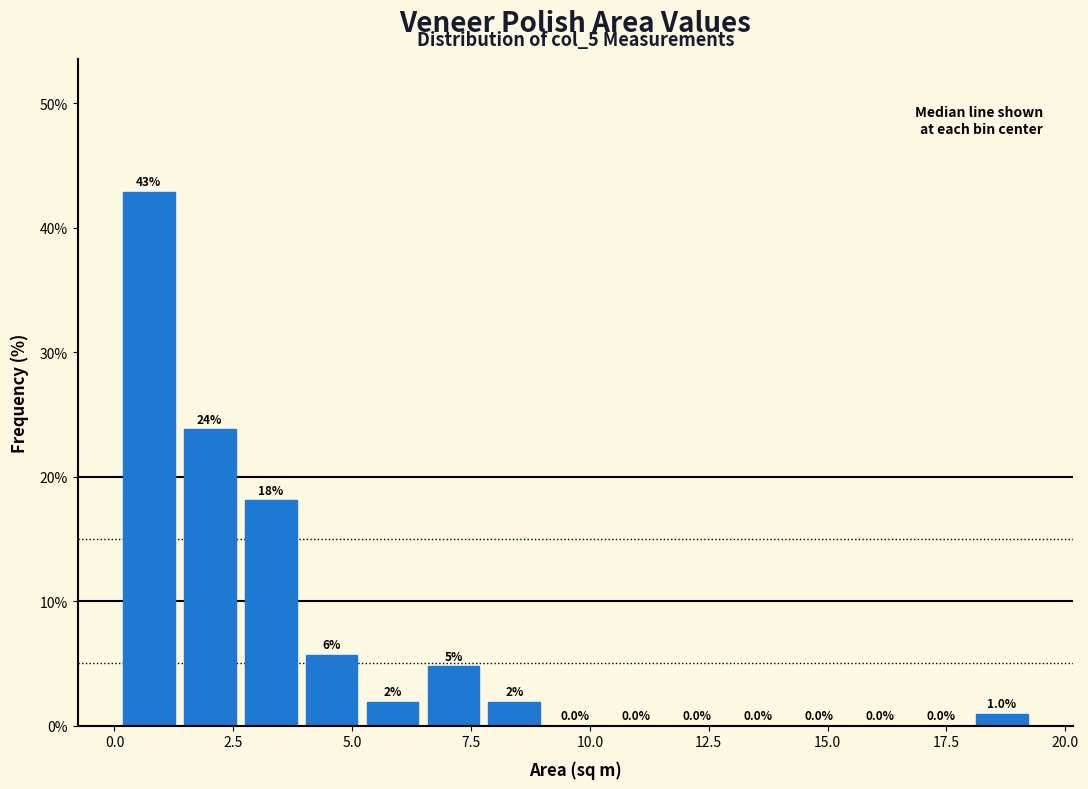

Read against the x-axis, roughly where is the centre of the tallest bar?

0.5